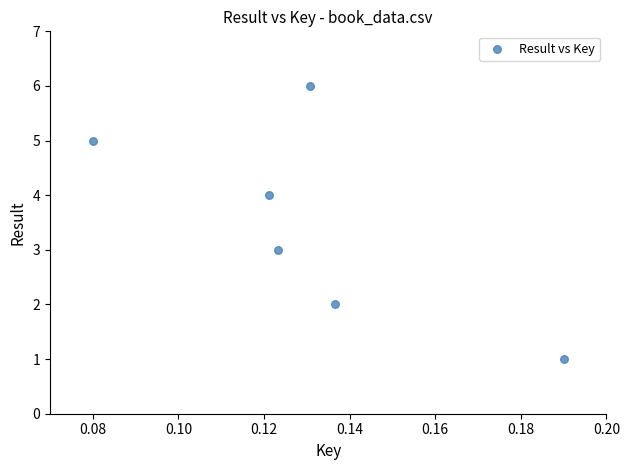

What is the average Y value?

4